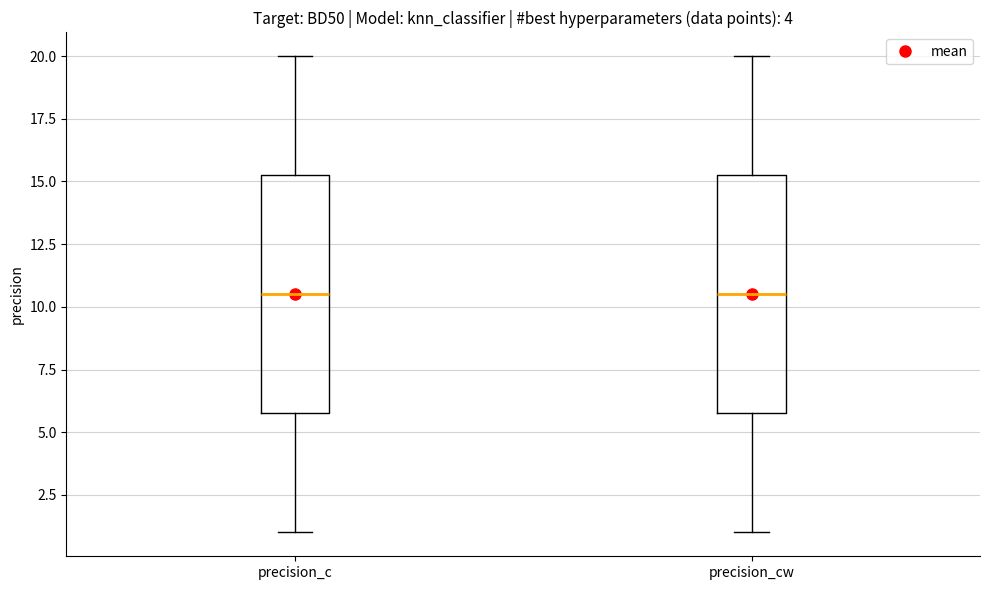

Reading left to right, transcribe this box plot: for each box, give where its median line is, the range the box spans, and where its two whiskers end, as read against the y-axis. The values are not printed on the chart, so give them approximately, as read against the axis.

precision_c: median 10.5, box 6.0 to 15.5, whiskers 1.0 to 20.0
precision_cw: median 10.5, box 6.0 to 15.5, whiskers 1.0 to 20.0